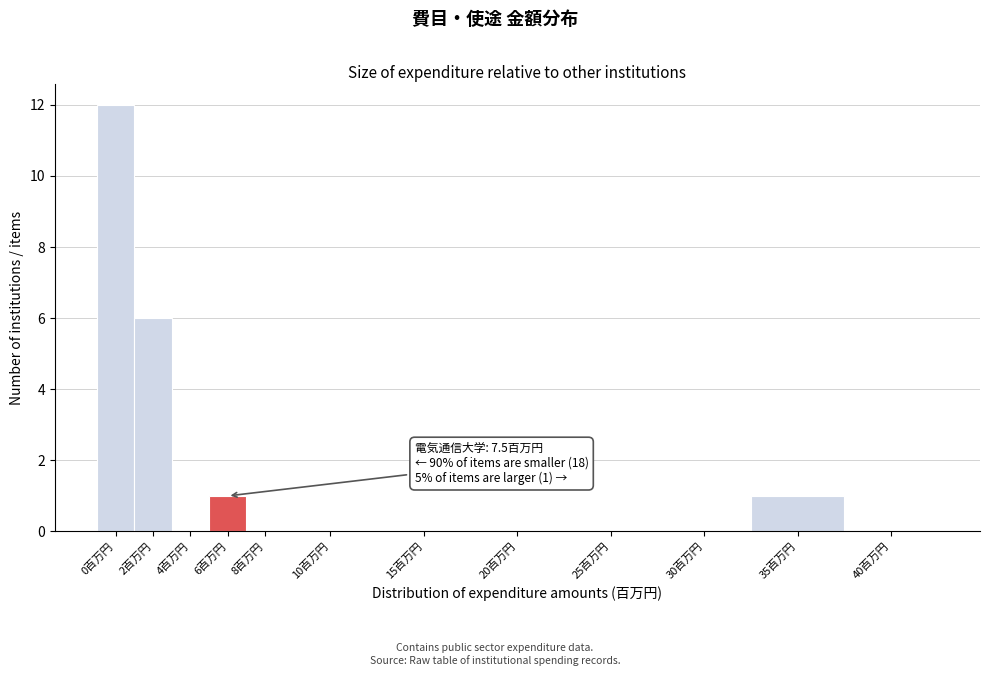

Reading left to right, what are all the values shown in this chart?

0百万円=12	2百万円=6	4百万円=0	6百万円=1	8百万円=0	10百万円=0	15百万円=0	20百万円=0	25百万円=0	30百万円=0	35百万円=1	40百万円=0